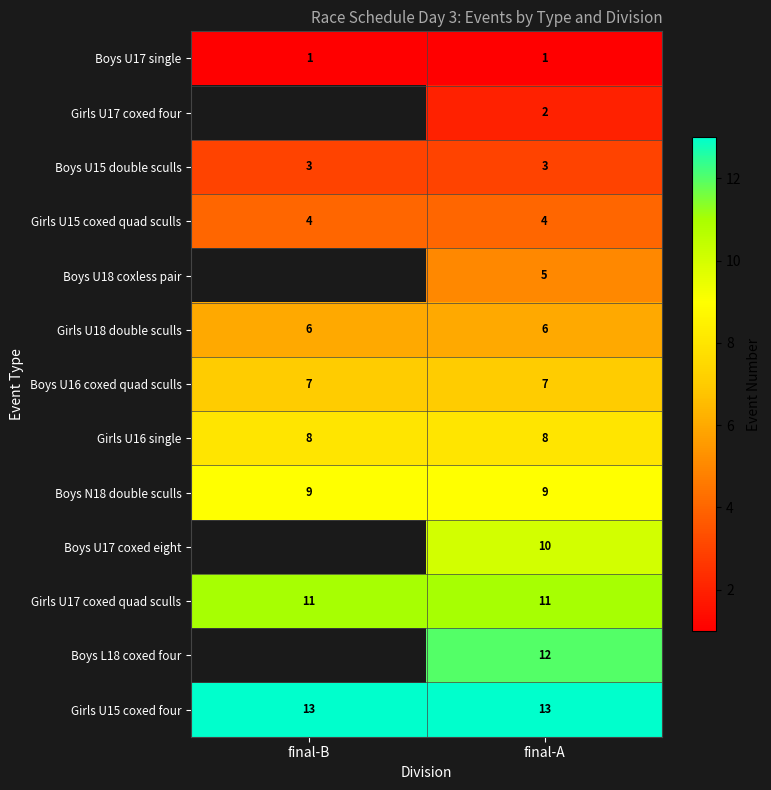

At final-A, list the series in order from largest to smallest.

Girls U15 coxed four, Boys L18 coxed four, Girls U17 coxed quad sculls, Boys U17 coxed eight, Boys N18 double sculls, Girls U16 single, Boys U16 coxed quad sculls, Girls U18 double sculls, Boys U18 coxless pair, Girls U15 coxed quad sculls, Boys U15 double sculls, Girls U17 coxed four, Boys U17 single